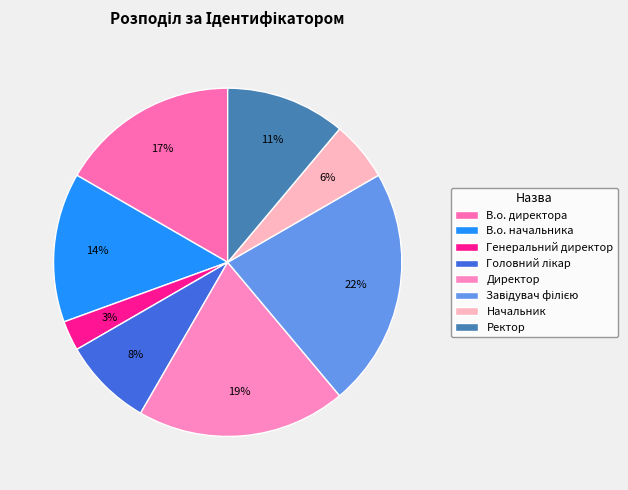

Is there any slice that represents more than half of the pie?

No